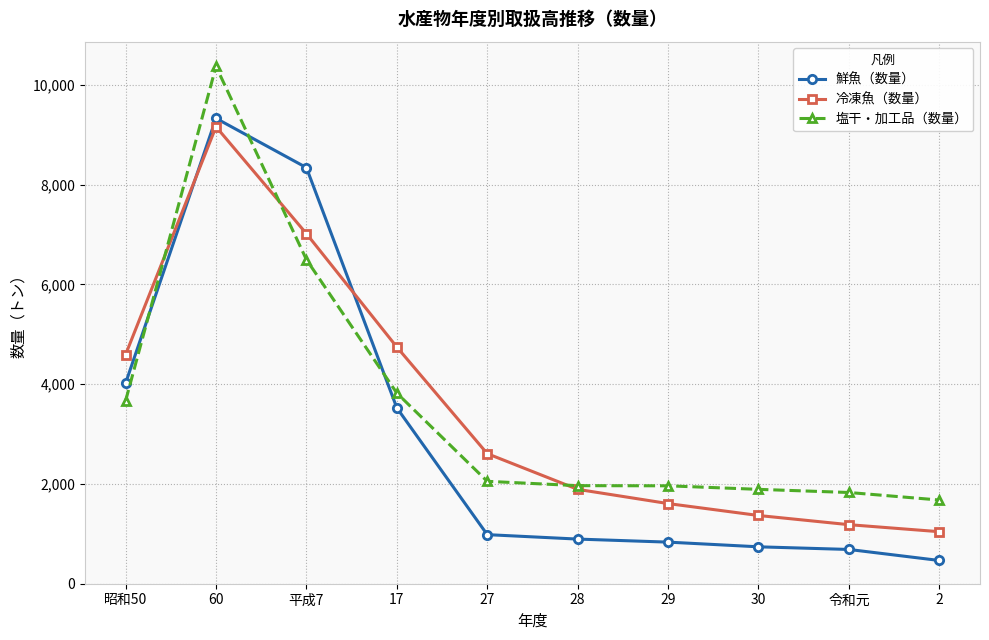

In 冷凍魚（数量）, how many points are higher than both neighbors (excluding endpoints)?

1